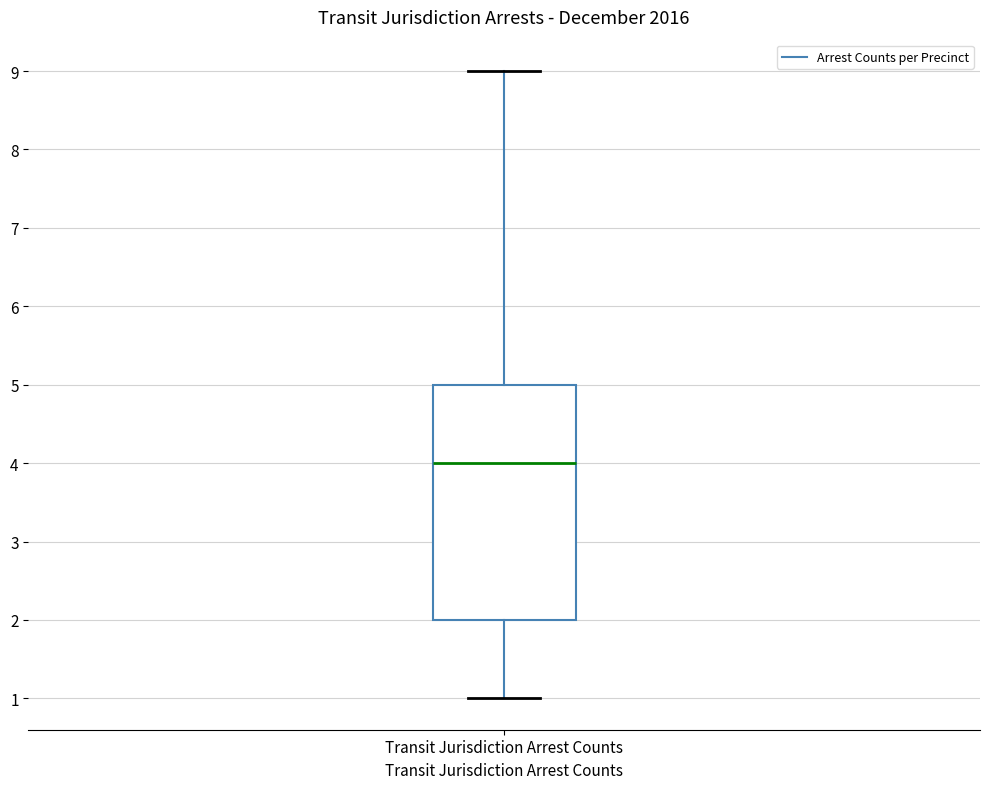

Where does the lower whisker of the box for Transit Jurisdiction Arrest Counts end on the y-axis? The values are not printed on the chart, so give them approximately, as read against the axis.

1